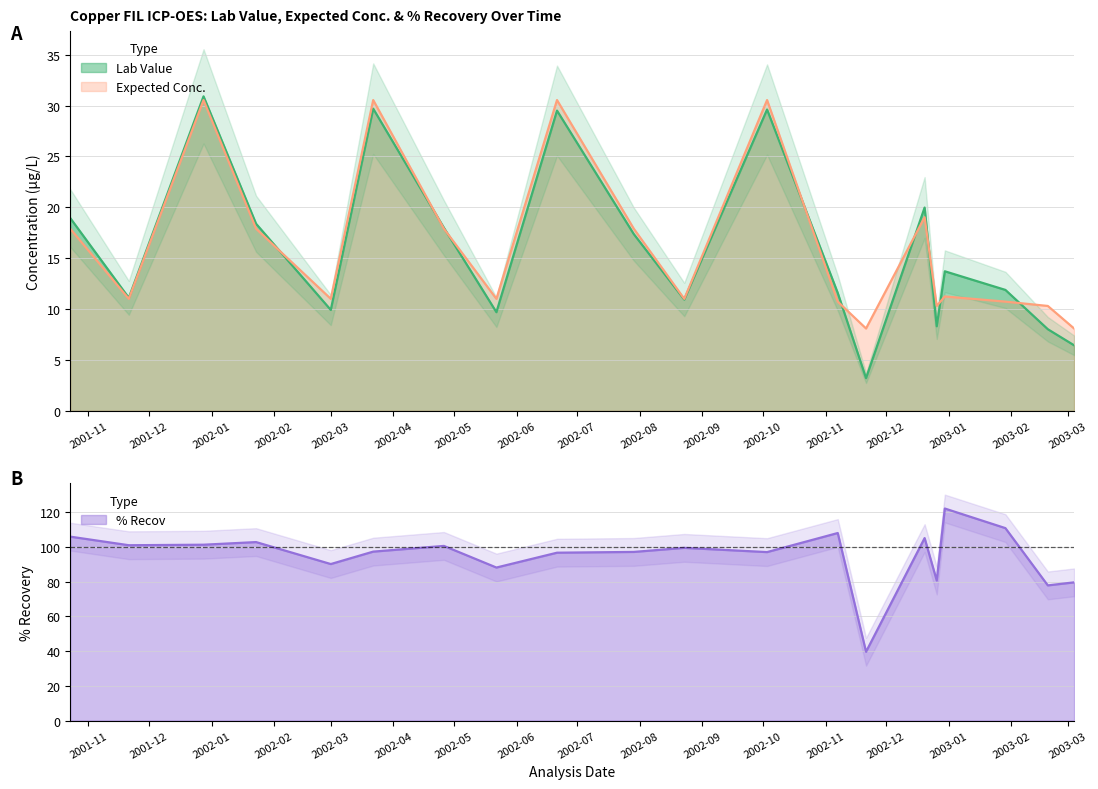

What is the lowest value of the Expected Conc. series?

8.1